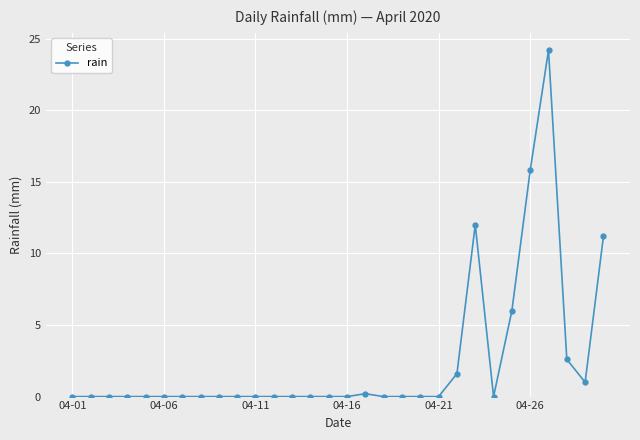

What is the value of the 30th point from the left?

11.2